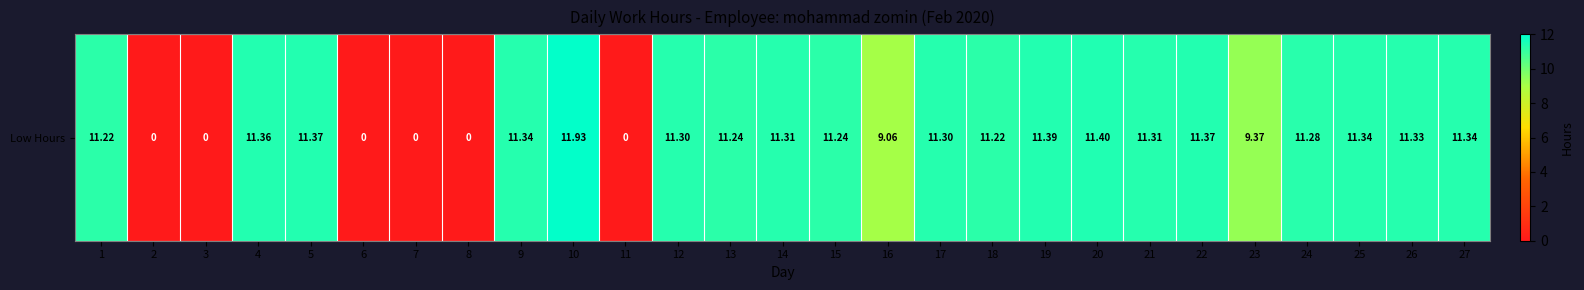

Rank the categories by value from lowest to highest.

2, 3, 6, 7, 8, 11, 16, 23, 1, 18, 13, 15, 24, 12, 17, 14, 21, 26, 9, 25, 27, 4, 5, 22, 19, 20, 10